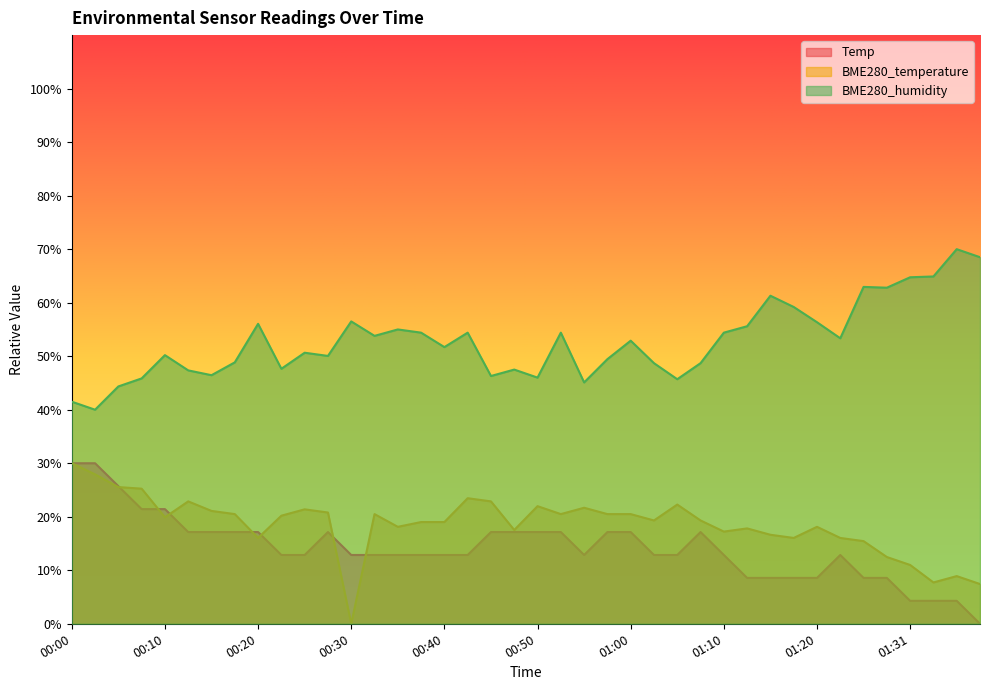

At 00:00, list the series in order from largest to smallest.

BME280_humidity, Temp, BME280_temperature